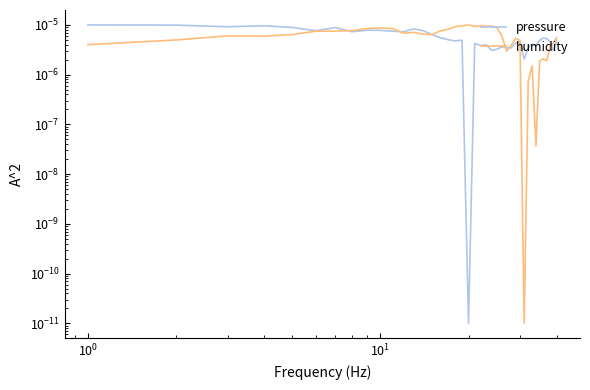

What position from the right is $\mathdefault{10^{1}}$?

37